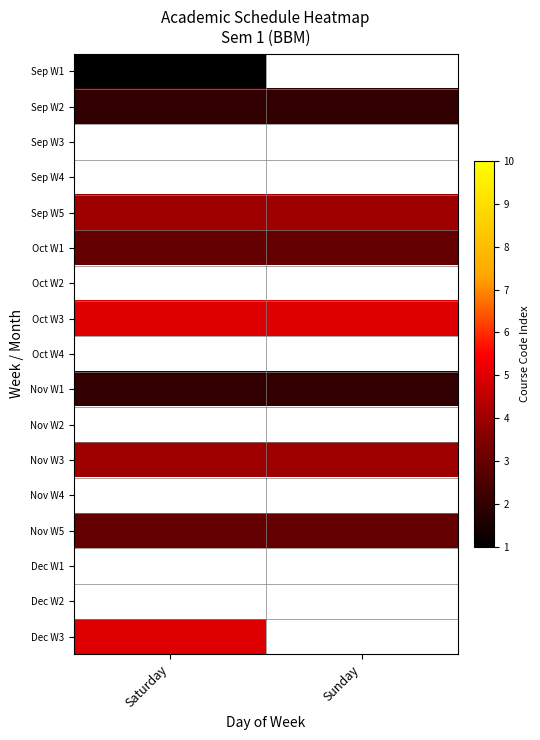

What is the sum of all Oct W3 values?

10.0